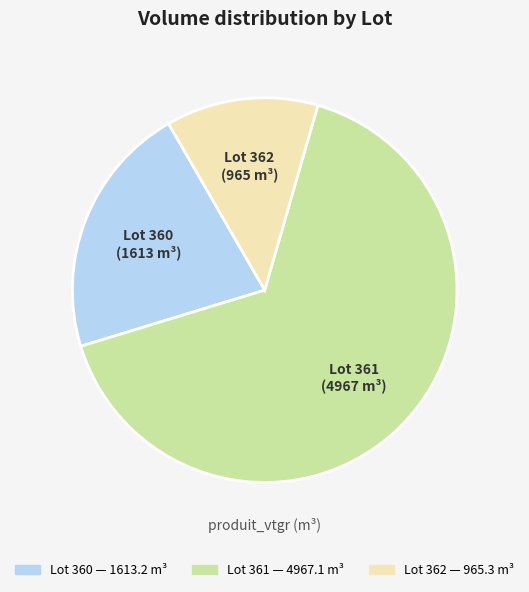

Do Lot 361 and Lot 360 together represent more than half of the pie?

Yes